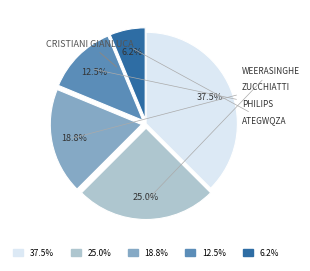

Does any single category account for the majority?

No